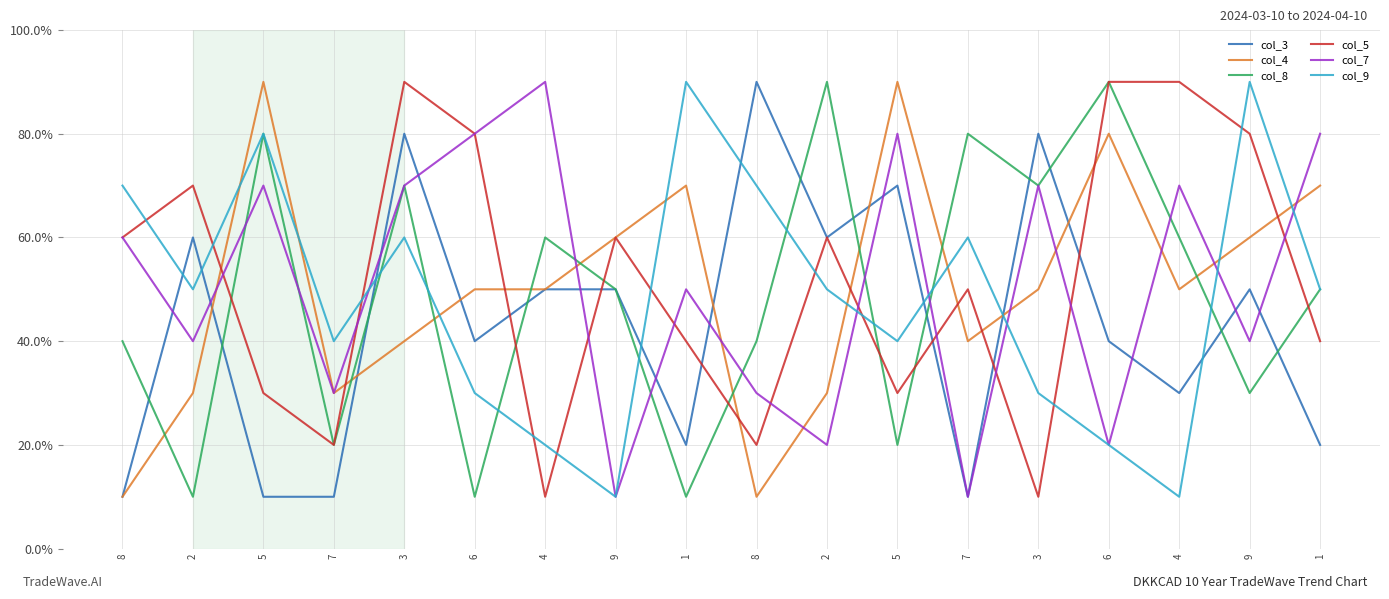

Where do col_7 and col_9 first cross each other?

7 and 3